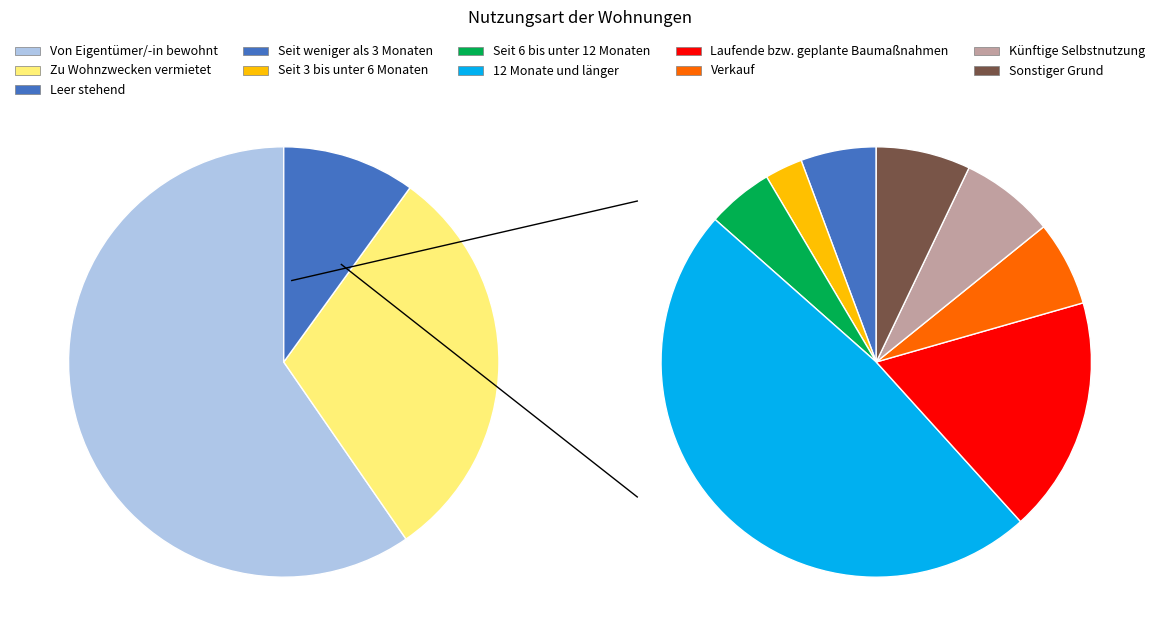

To the nearest percent, what is the average slice percentage?

33%